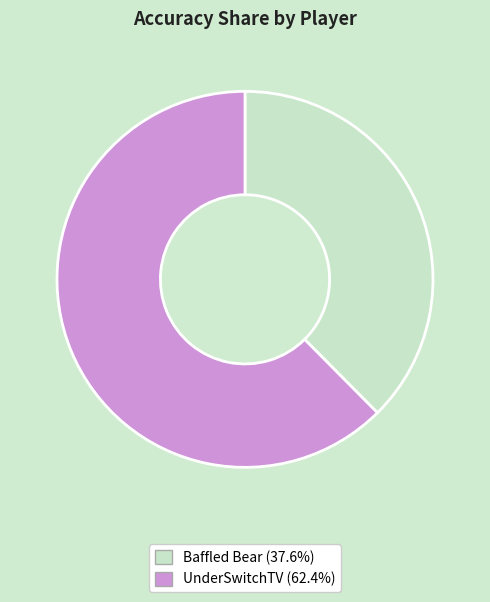

Does Baffled Bear account for over 50% of the chart?

No